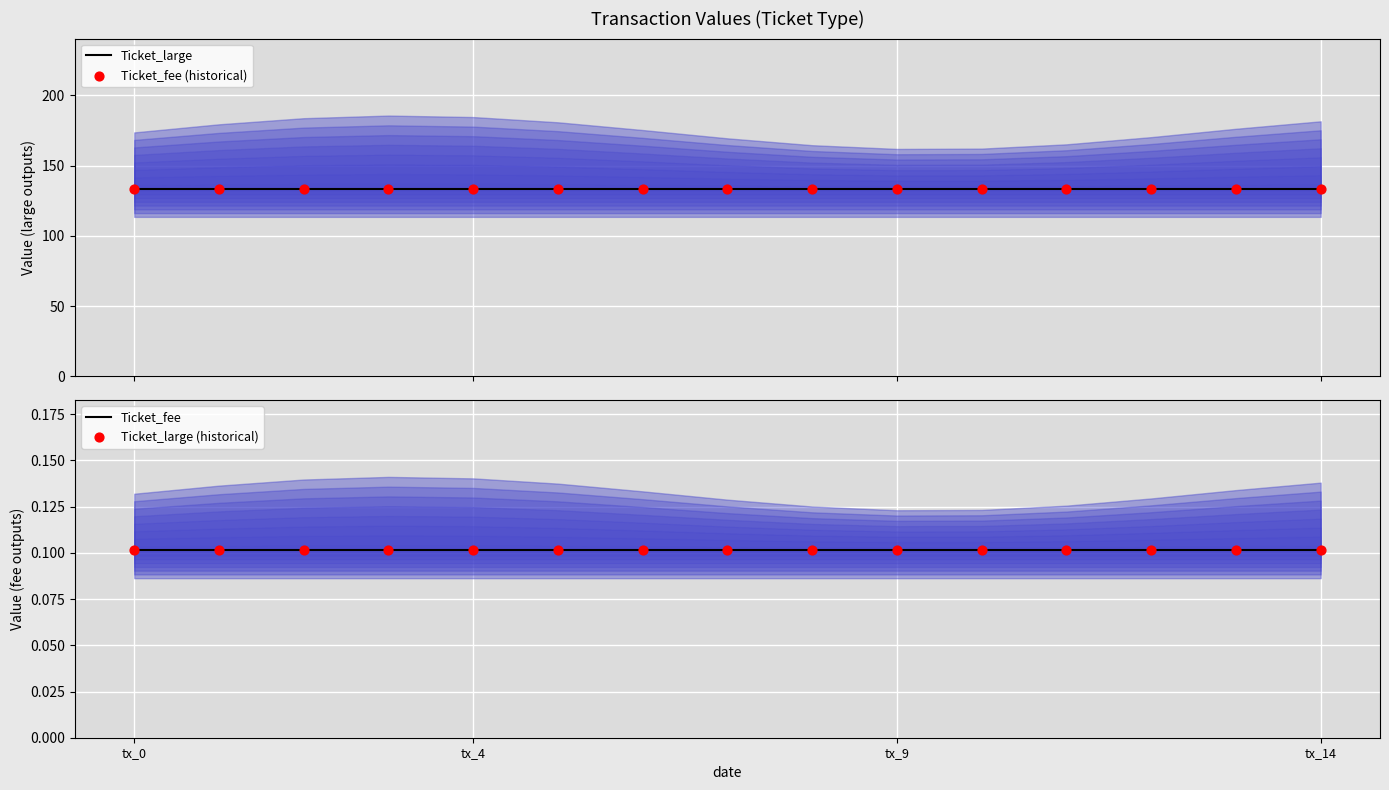

Which series has the largest total across all categories?

Ticket_large